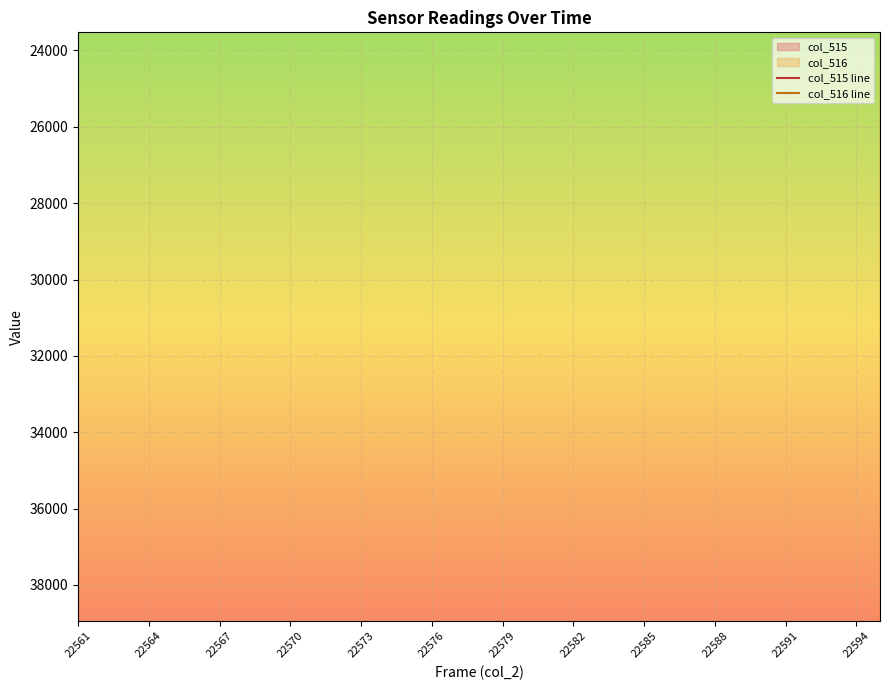

Reading left to right, extract all data points from this chart.

col_515 line: 23242	23264	23409	23252	23169	23184	23349	23245	23330	23184	23332	23270	23273	23212	23291	23249	23289	23288	23124	23030	23224	23247	23289	23267	23290	23366	23249	23255	23217	23240	23294	23308	23231	23240	23273
col_516 line: 39217	39211	39158	39181	39249	39240	39268	39240	39191	39217	39225	39206	39168	39208	39227	39199	39248	39144	39288	39349	39192	39231	39224	39258	39258	39155	39205	39335	39193	39173	39259	39170	39152	39206	39141